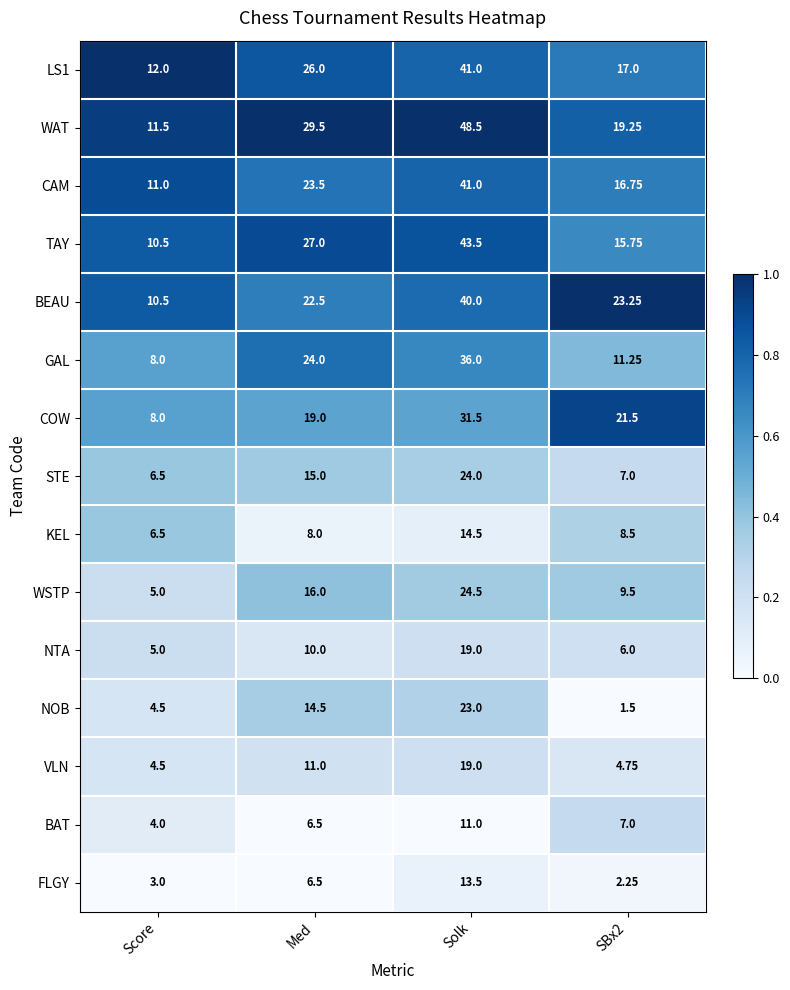

Which category has the highest value across all series?

Solk